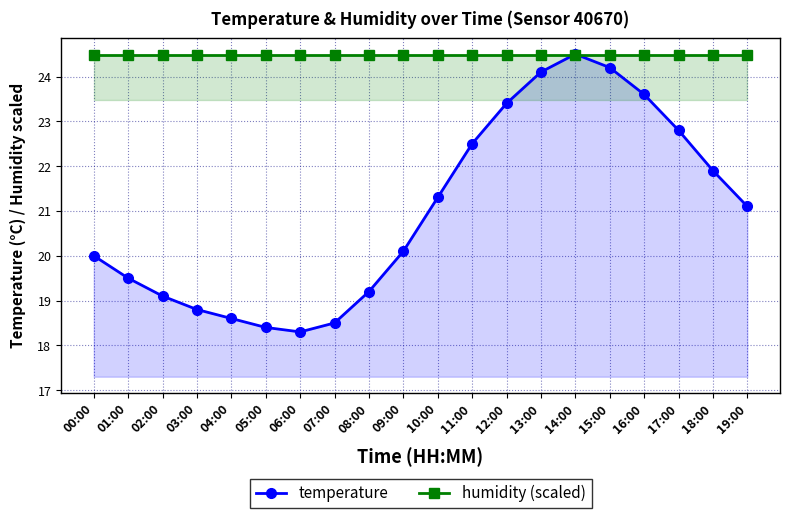

What are all the series names shown in the legend?

temperature, humidity (scaled)